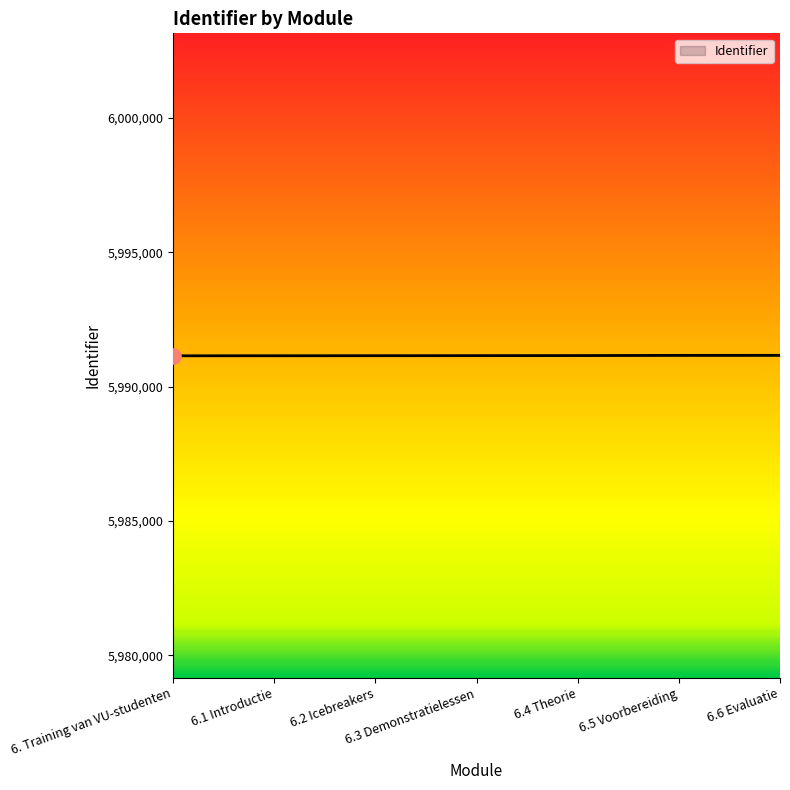

What is the change in value from 6.4 Theorie to 6.5 Voorbereiding?

+7